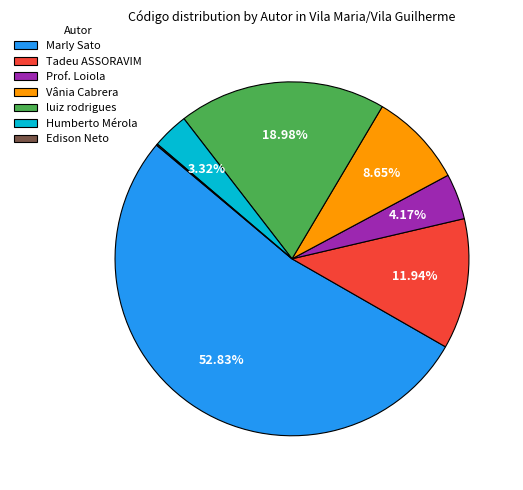

Which category has the biggest portion of the pie?

Marly Sato